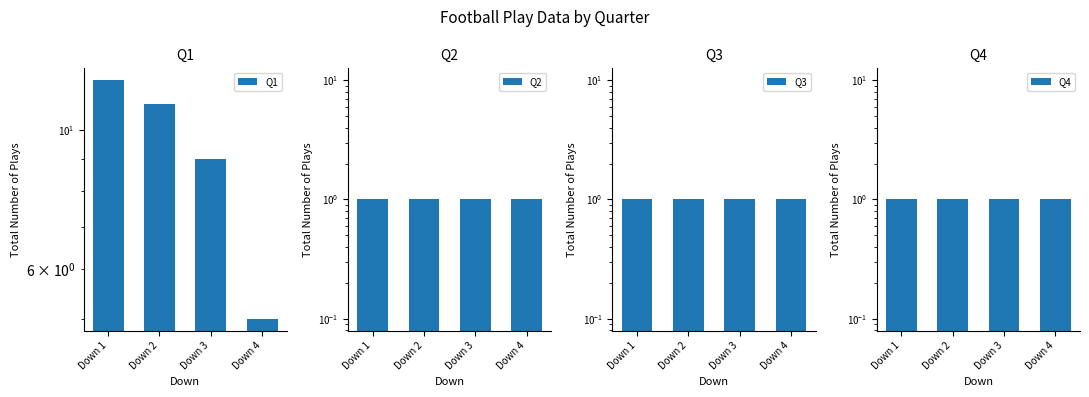

How many data points does each series have?

4